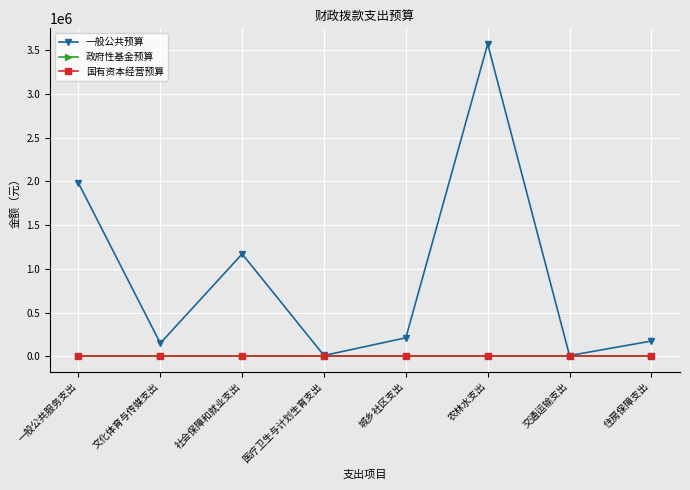

True or false: 政府性基金预算 and 国有资本经营预算 cross at least once.

False